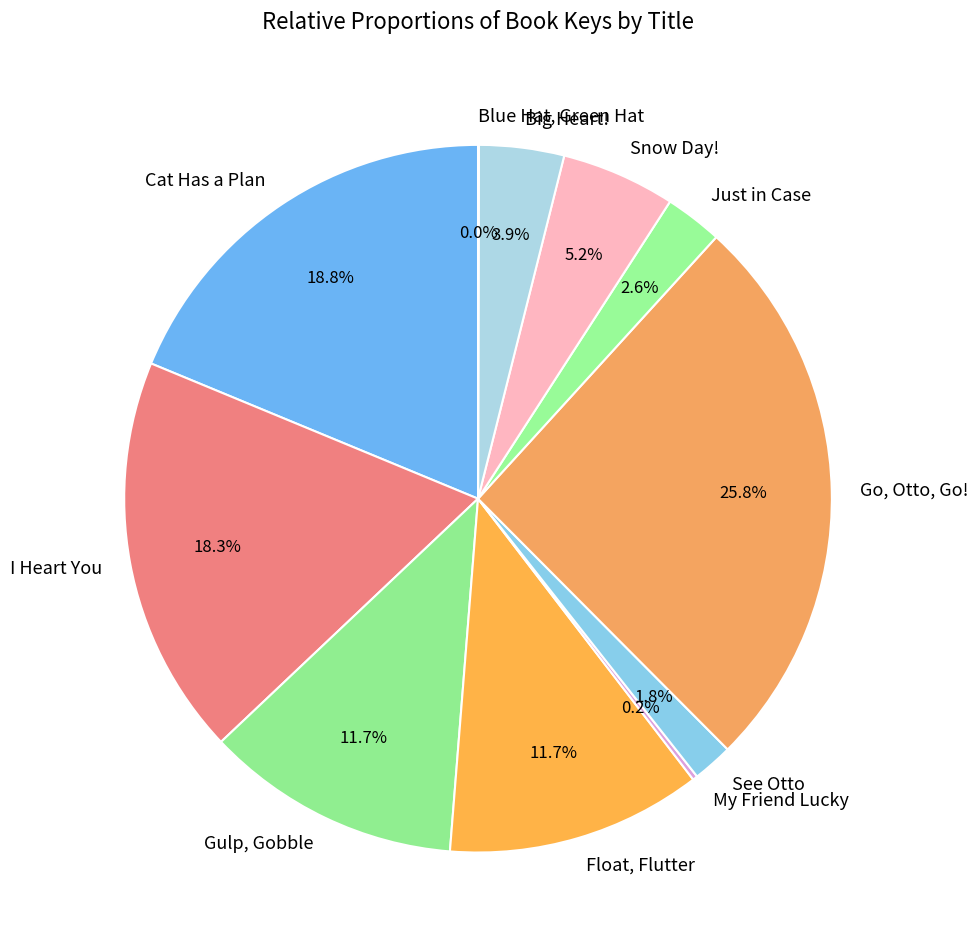

Combined, do Gulp, Gobble and I Heart You account for over 50%?

No